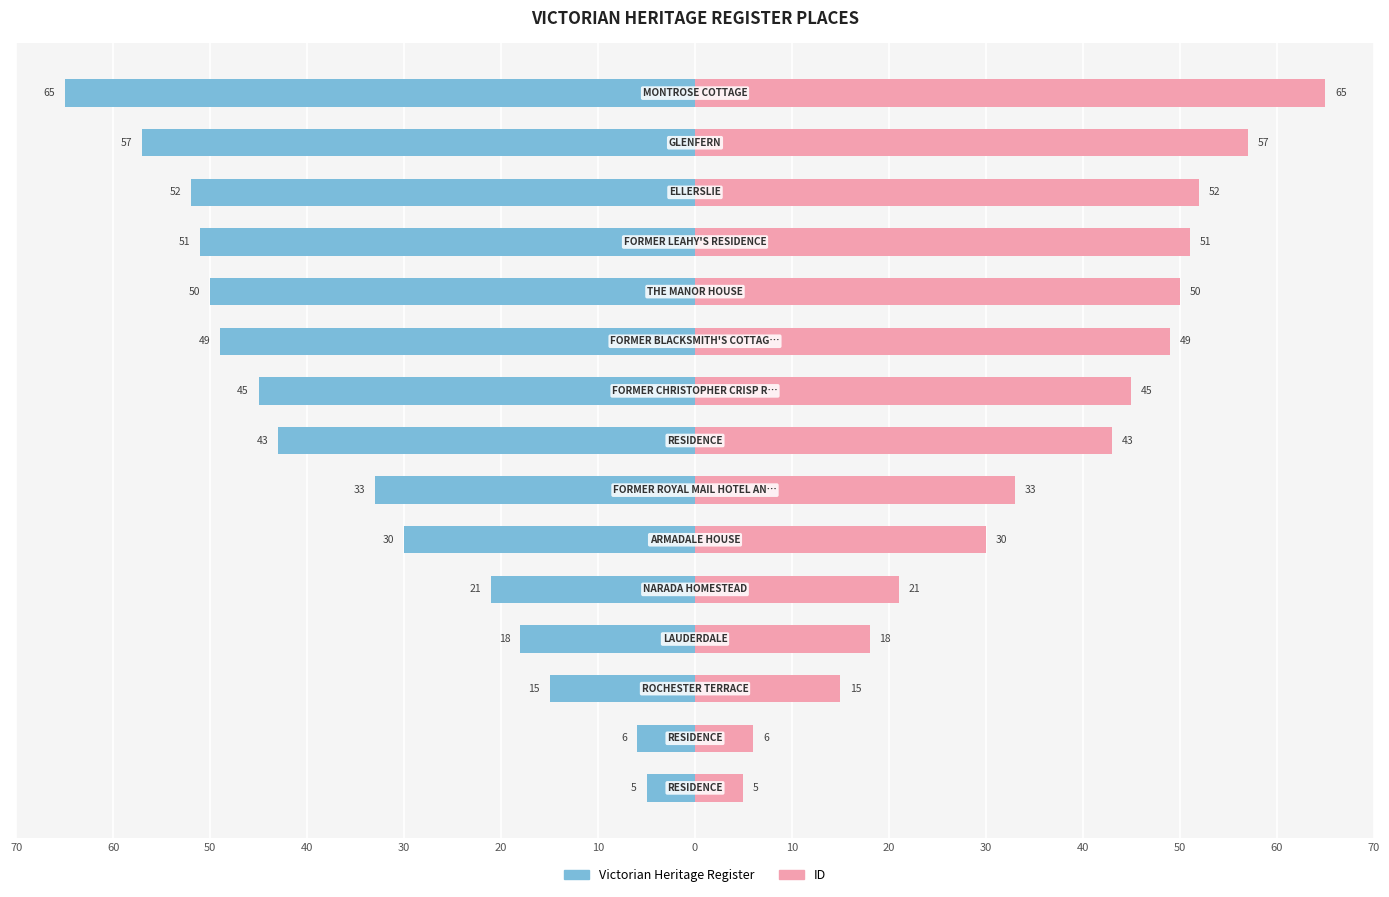

Reading left to right, what are all the values shown in this chart?

Victorian Heritage Register: -5	-6	-15	-18	-21	-30	-33	-43	-45	-49	-50	-51	-52	-57	-65
ID: 5	6	15	18	21	30	33	43	45	49	50	51	52	57	65